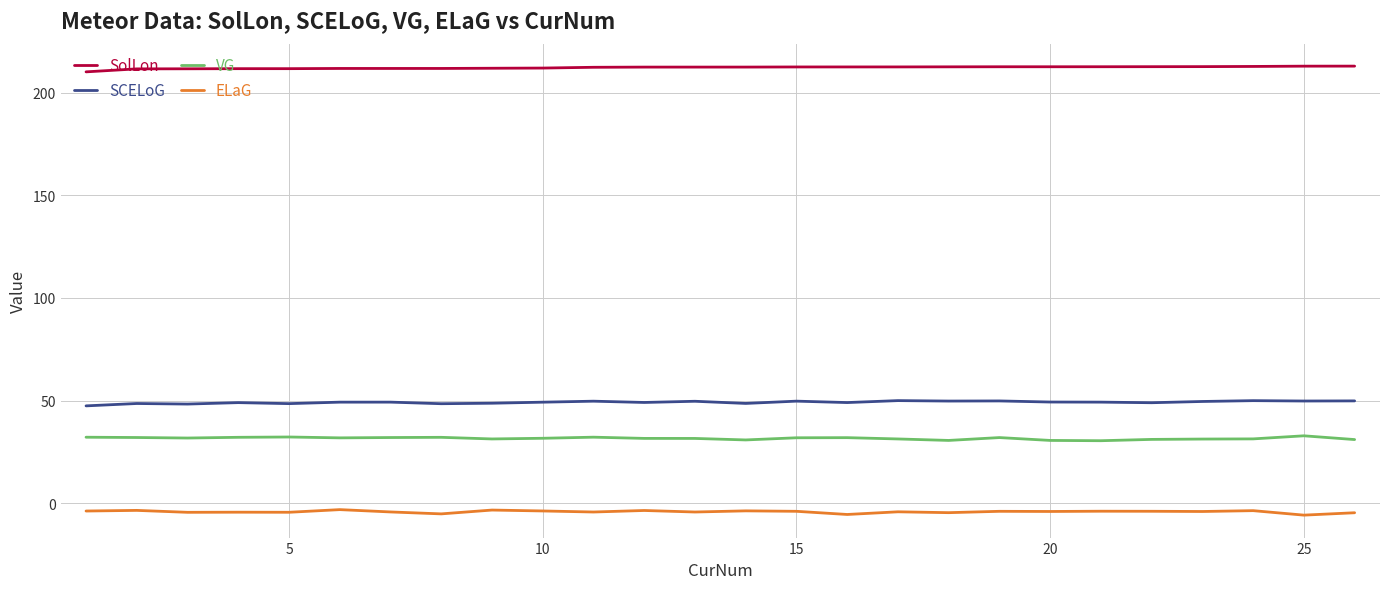

What is the lowest value of the VG series?

30.5